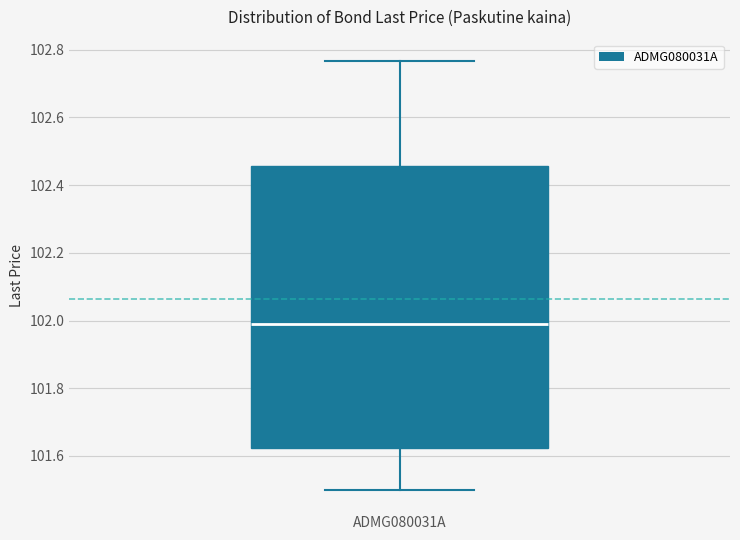

Read this box plot against the y-axis: the position of the median line, the range covered by the box, and the ends of both whiskers. The values are not printed on the chart, so give them approximately, as read against the axis.

median 101.98, box 101.62 to 102.46, whiskers 101.50 to 102.76